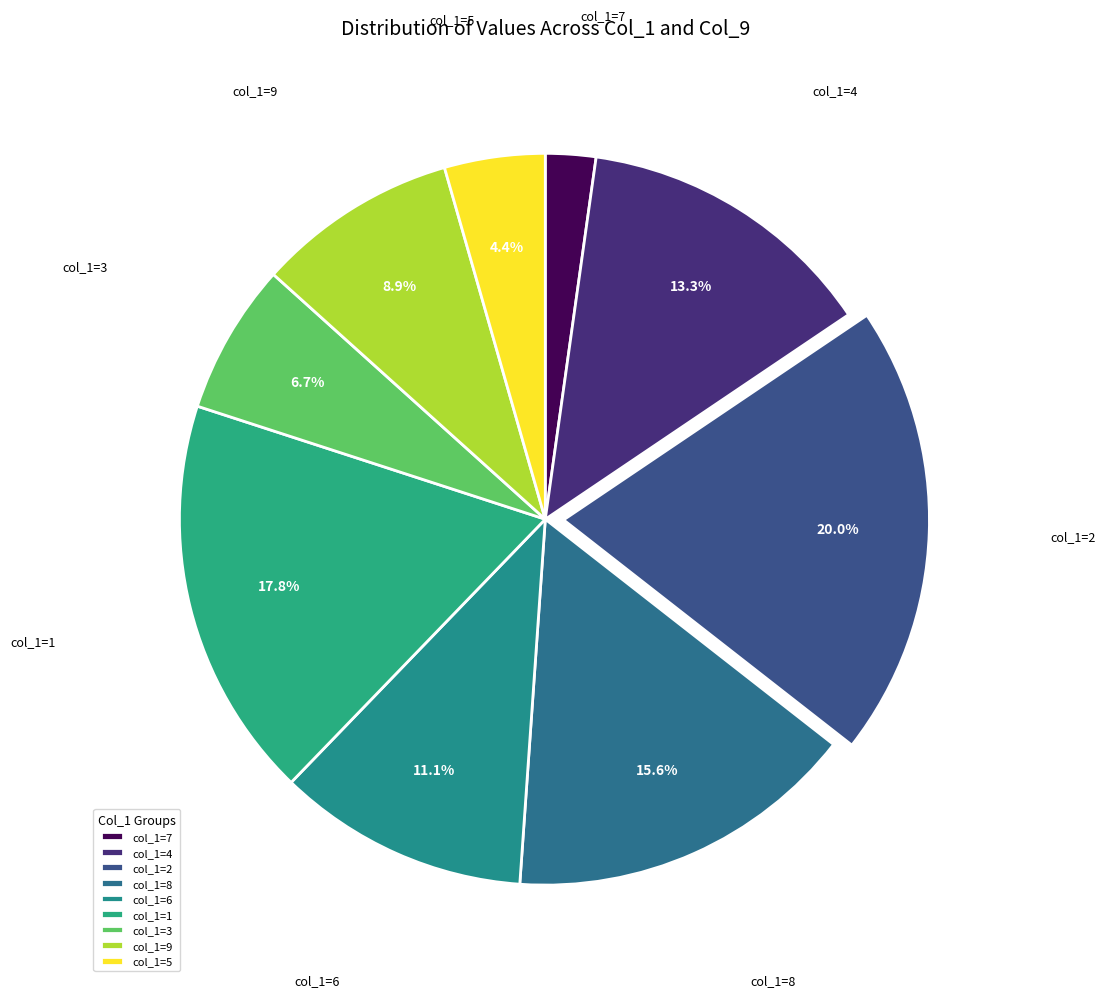

To the nearest percent, what is the difference between the largest and smallest slice percentages?

18%